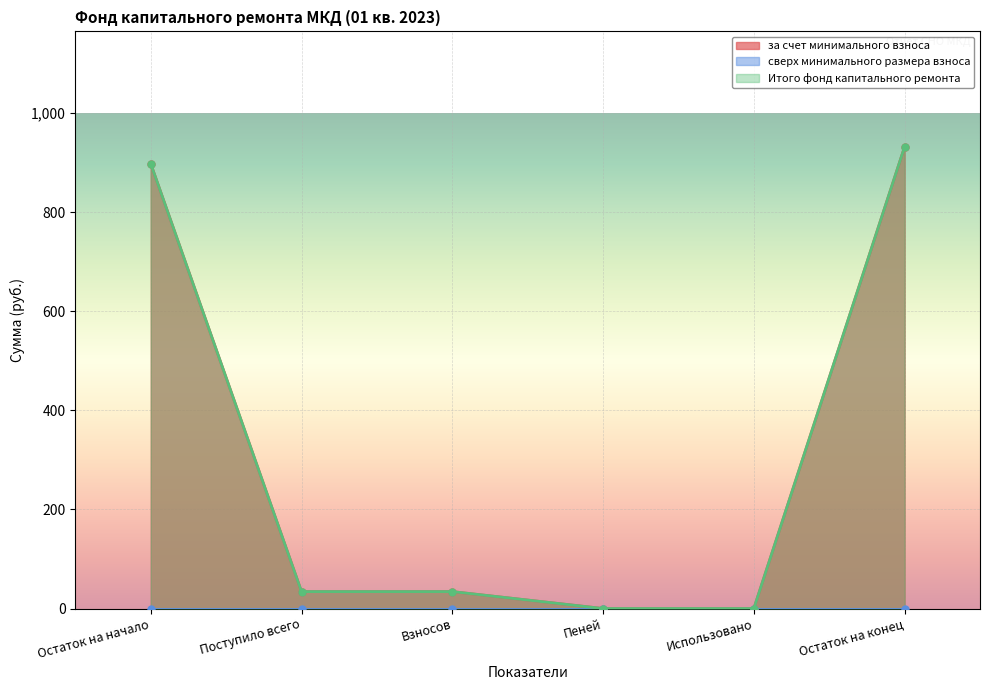

At which category is the sum across all series the highest?

Остаток на конец